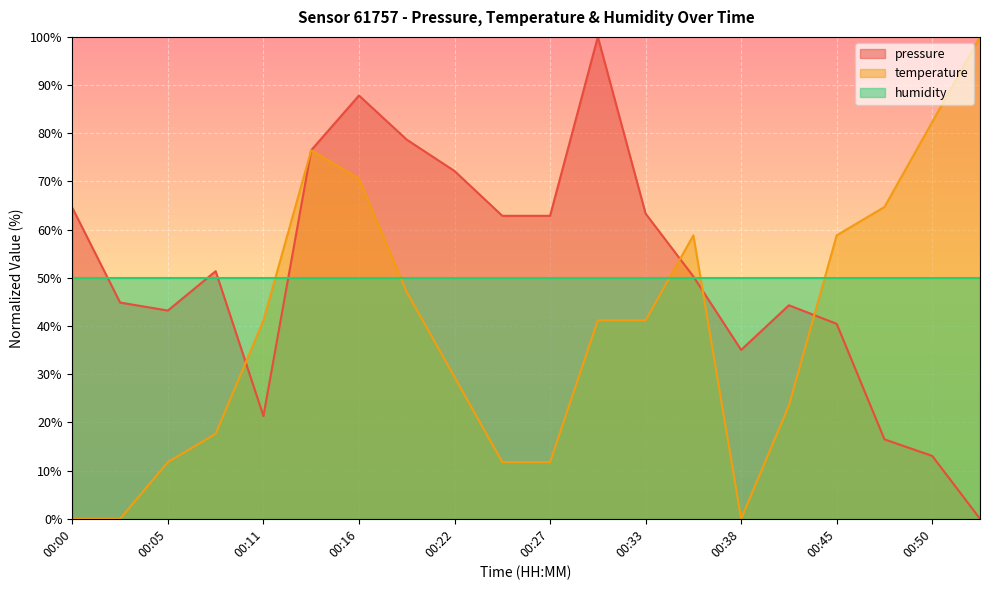

Reading left to right, list all the values displayed in this chart.

pressure: 00:00=64.5	00:02=44.9	00:05=43.2	00:08=51.4	00:11=21.3	00:14=76.5	00:16=87.8	00:19=78.7	00:22=72.2	00:25=62.9	00:27=62.9	00:30=100.0	00:33=63.3	00:36=50.3	00:38=35.0	00:41=44.3	00:45=40.5	00:47=16.5	00:50=13.0	00:57=0.0
temperature: 00:00=0.0	00:02=0.0	00:05=11.8	00:08=17.6	00:11=41.2	00:14=76.5	00:16=70.6	00:19=47.1	00:22=29.4	00:25=11.8	00:27=11.8	00:30=41.2	00:33=41.2	00:36=58.8	00:38=0.0	00:41=23.5	00:45=58.8	00:47=64.7	00:50=82.4	00:57=100.0